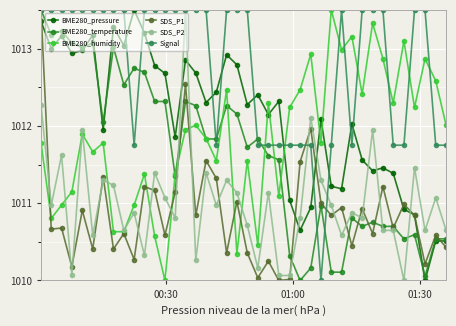

True or false: SDS_P2 has more than 0 interior local peaks.

True